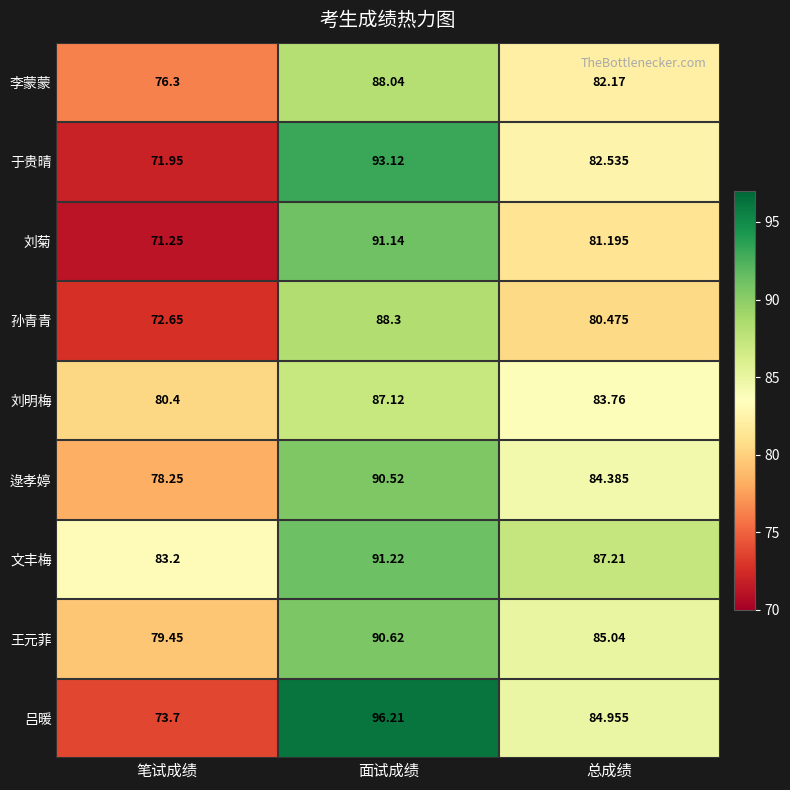

Which series has the widest spread of values?

吕暖